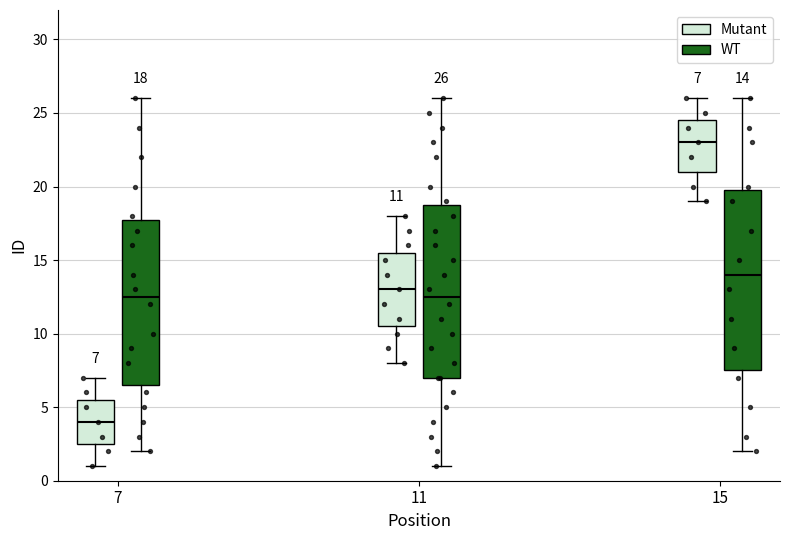

Which box has the lowest median line?

7 (Mutant)